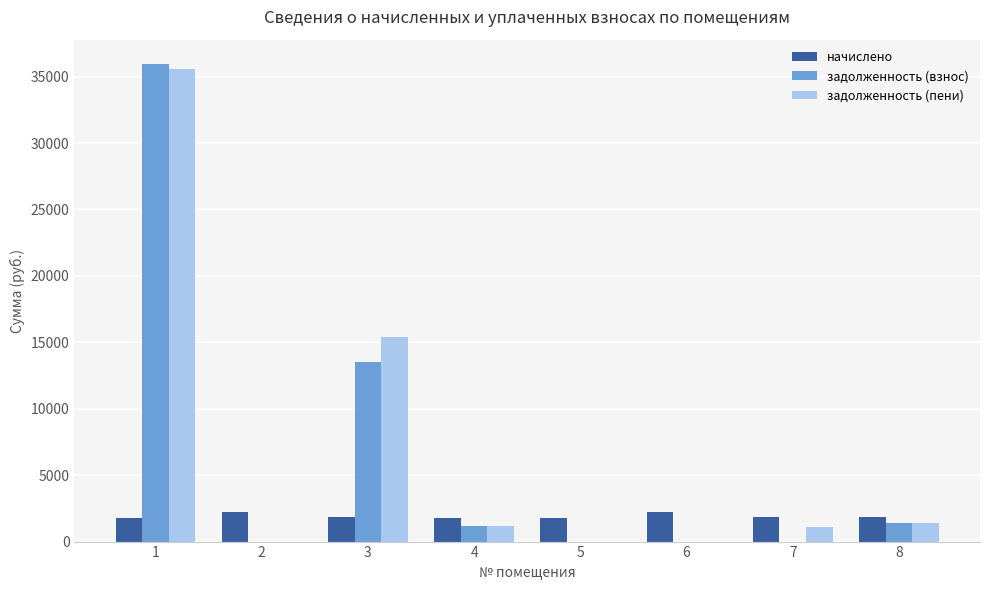

What is the sum of the начислено values at 6 and 4?

3995.9